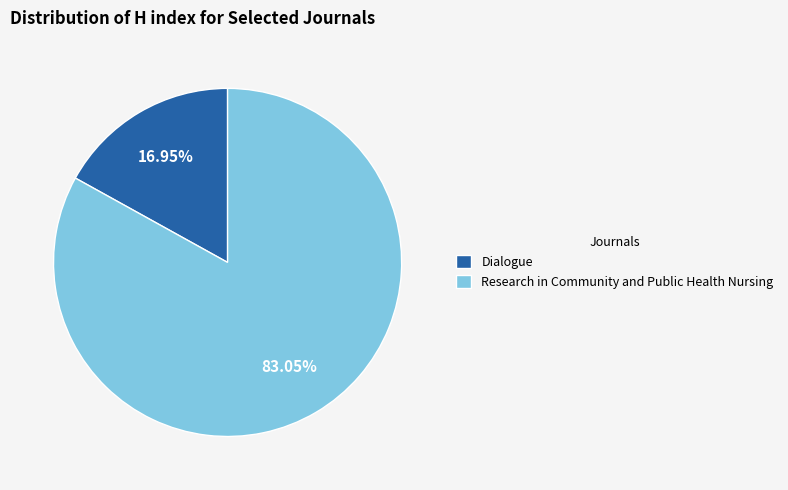

To the nearest percent, what is the combined percentage of Dialogue and Research in Community and Public Health Nursing?

100%